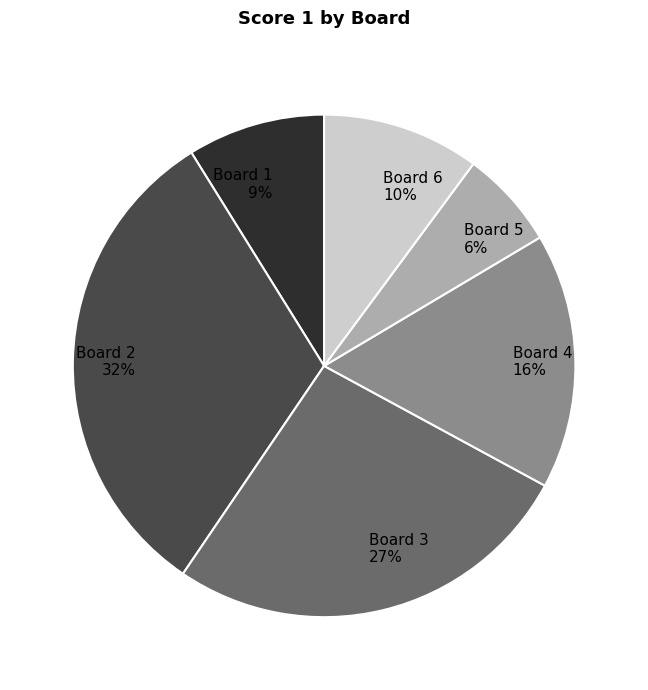

Which category has the smallest portion of the pie?

Board 5